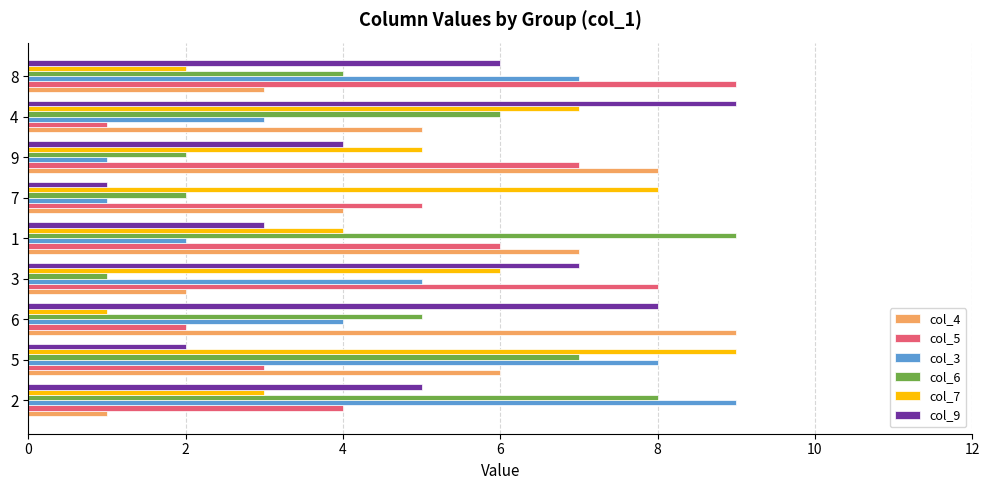

What is the approximate value of col_9 at 8?

6